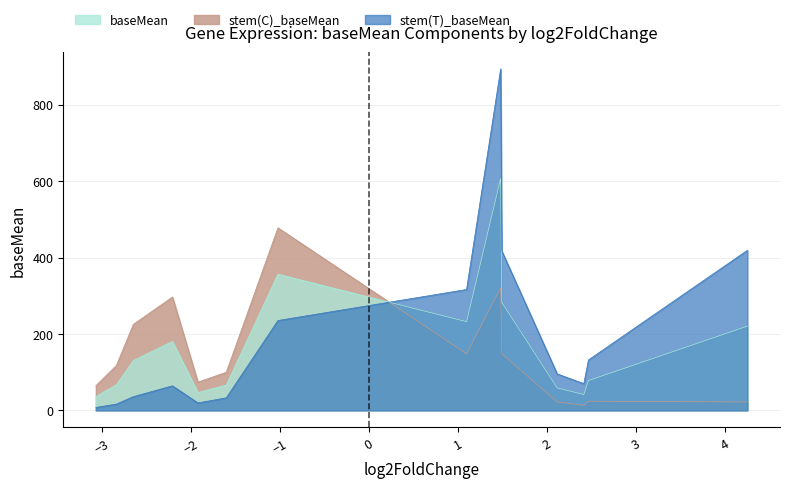

Reading left to right, extract all data points from this chart.

stem(C)_baseMean: Potri.004G102600.1=64.8	Potri.014G111200.1=117.6	Potri.008G064200.1=225.2	Potri.009G134000.1=296.7	Potri.013G067000.1=73.9	Potri.007G007900.1=99.9	Potri.016G112300.1=477.8	Potri.012G055600.1=148.0	Potri.010G240800.1=320.6	Potri.009G027300.1=148.2	Potri.008G101400.1=22.1	Potri.009G096000.1=13.1	Potri.001G408700.1=23.9	Potri.015G046200.1=22.0
baseMean: Potri.004G102600.1=36.2	Potri.014G111200.1=67.0	Potri.008G064200.1=130.6	Potri.009G134000.1=180.5	Potri.013G067000.1=46.7	Potri.007G007900.1=66.4	Potri.016G112300.1=356.4	Potri.012G055600.1=232.1	Potri.010G240800.1=607.1	Potri.009G027300.1=282.6	Potri.008G101400.1=58.8	Potri.009G096000.1=41.5	Potri.001G408700.1=78.0	Potri.015G046200.1=220.5
stem(T)_baseMean: Potri.004G102600.1=7.7	Potri.014G111200.1=16.4	Potri.008G064200.1=36.0	Potri.009G134000.1=64.2	Potri.013G067000.1=19.5	Potri.007G007900.1=32.9	Potri.016G112300.1=235.1	Potri.012G055600.1=316.3	Potri.010G240800.1=893.6	Potri.009G027300.1=417.0	Potri.008G101400.1=95.5	Potri.009G096000.1=69.9	Potri.001G408700.1=132.0	Potri.015G046200.1=419.0